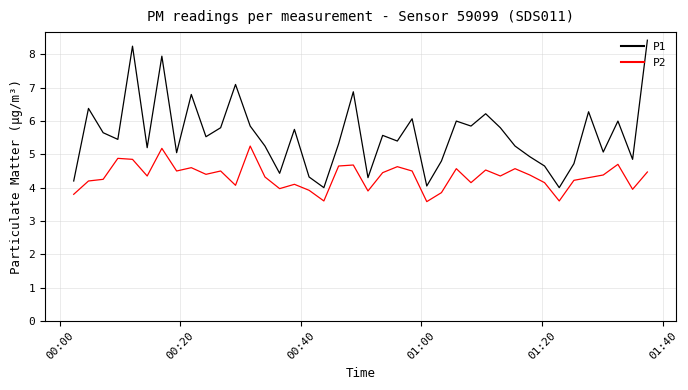

What is the smallest value displayed?

3.6